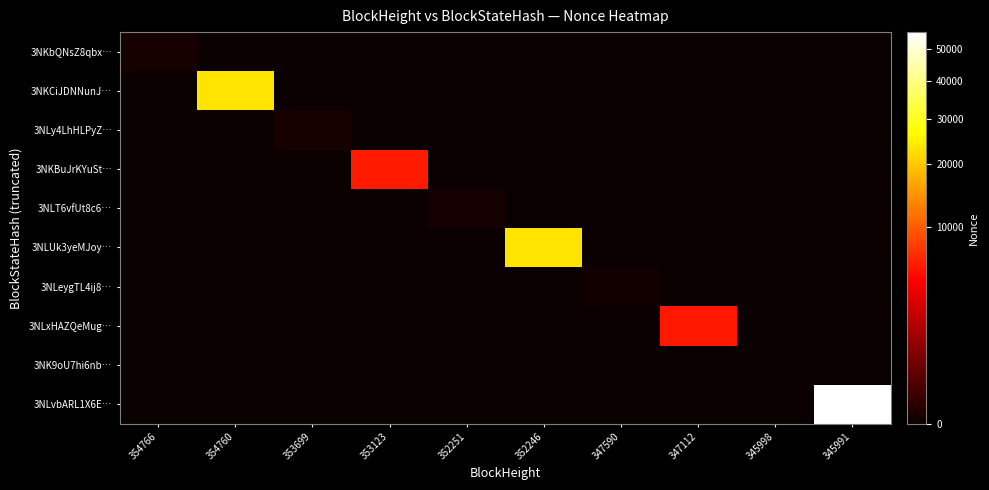

Count the number of categories in the chart.

10